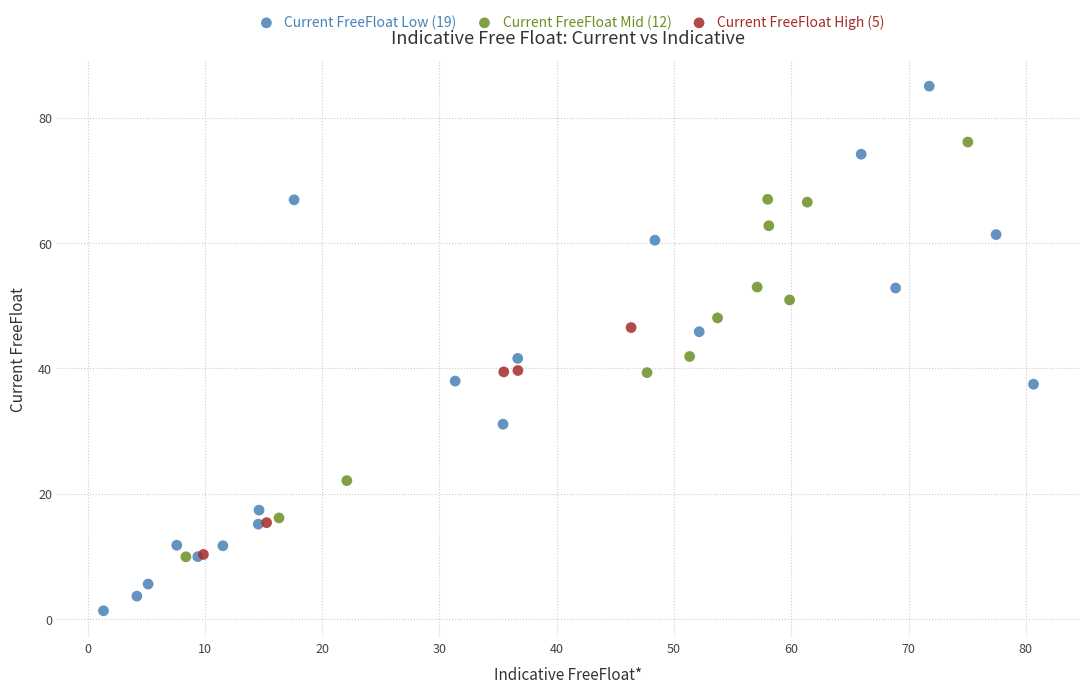

Which series contains the highest Y value?

Current FreeFloat Low (19)